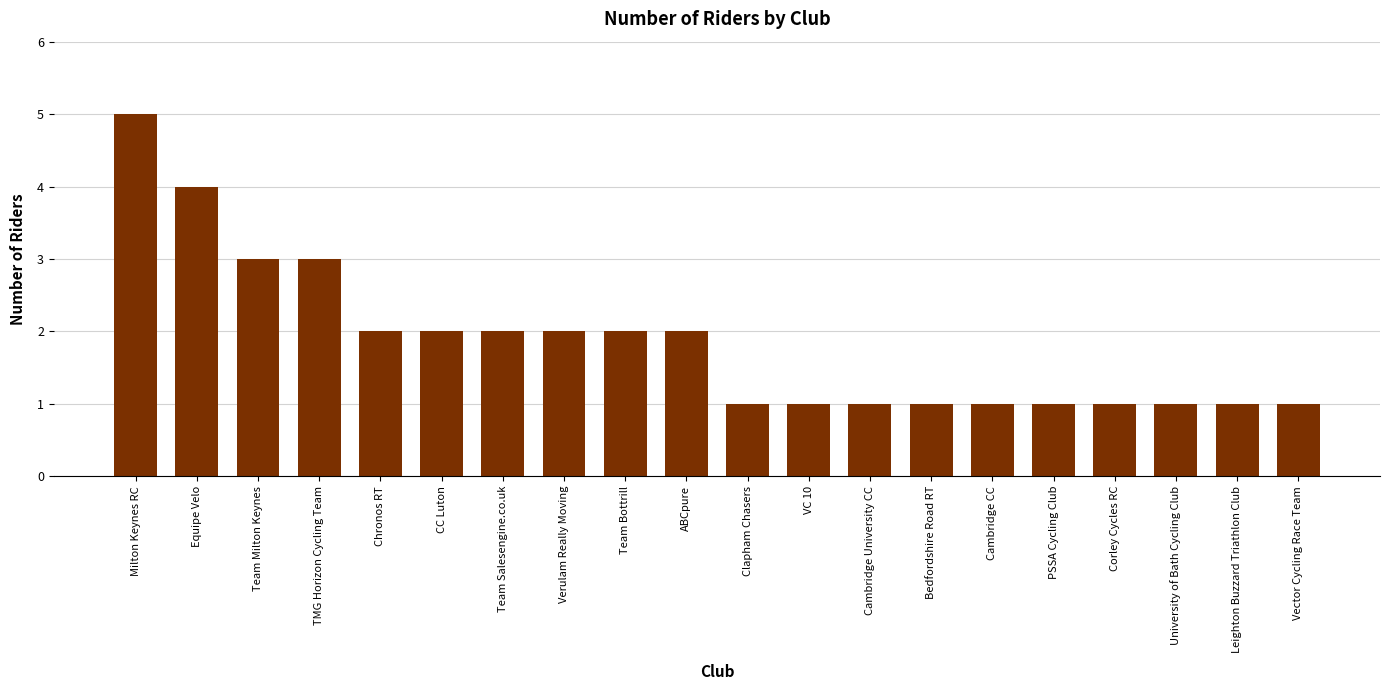

How many bars are there in total?

20